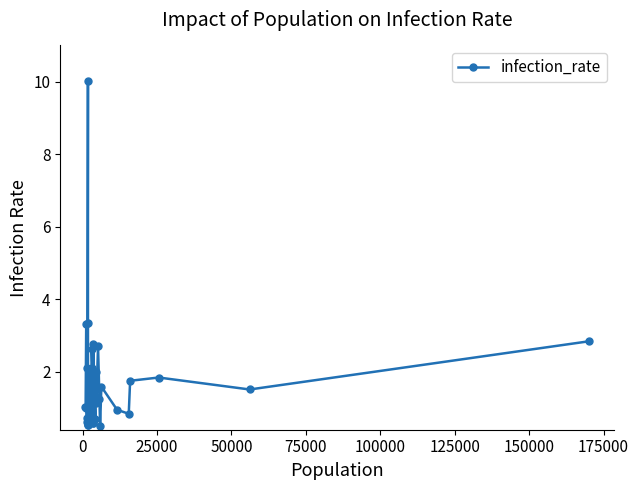

What is the smallest value displayed?

0.5